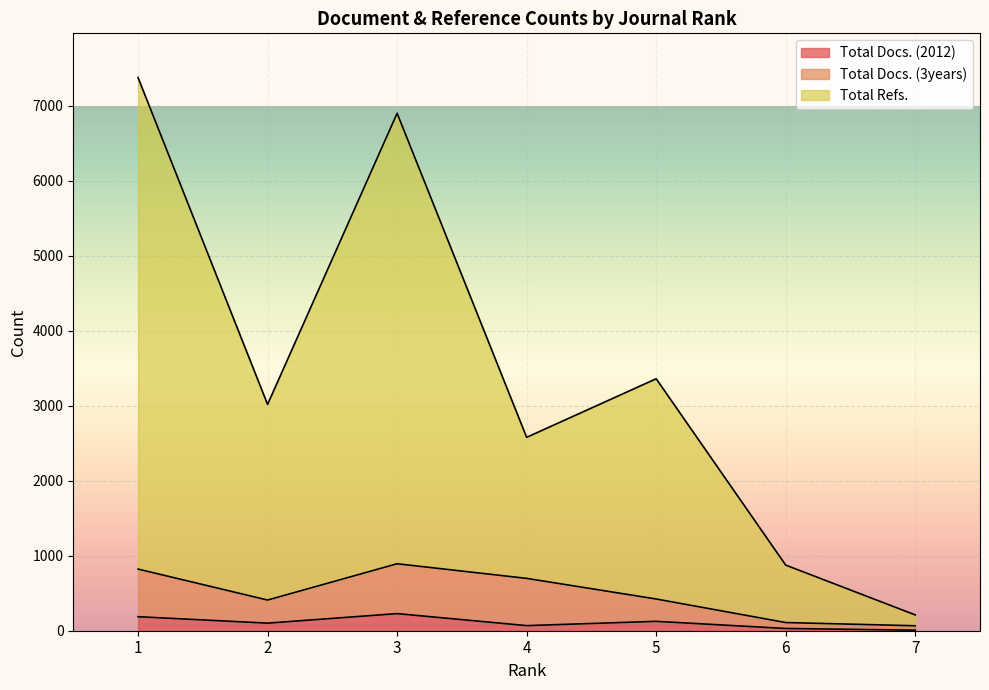

How many categories are shown in the chart?

7